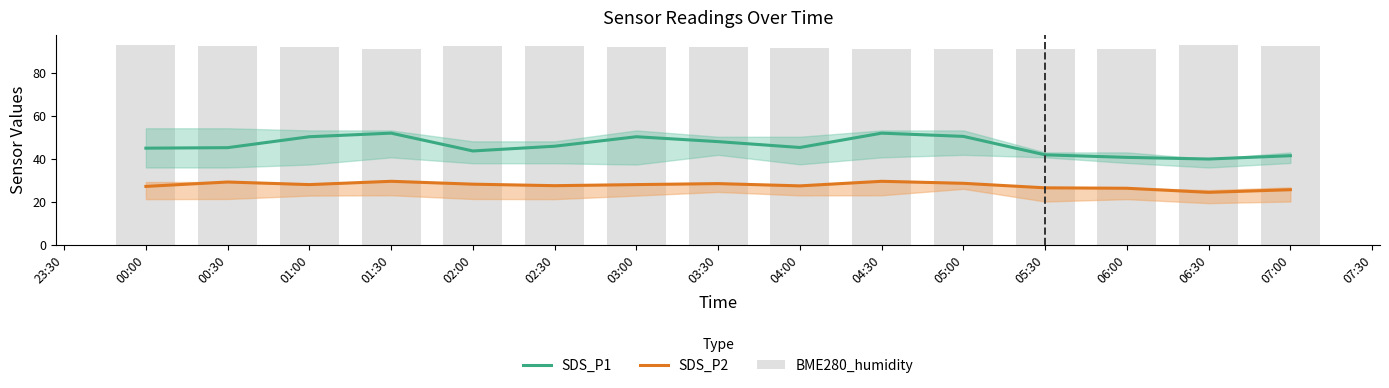

What is the difference between the maximum and minimum values in the SDS_P1 series?

12.0